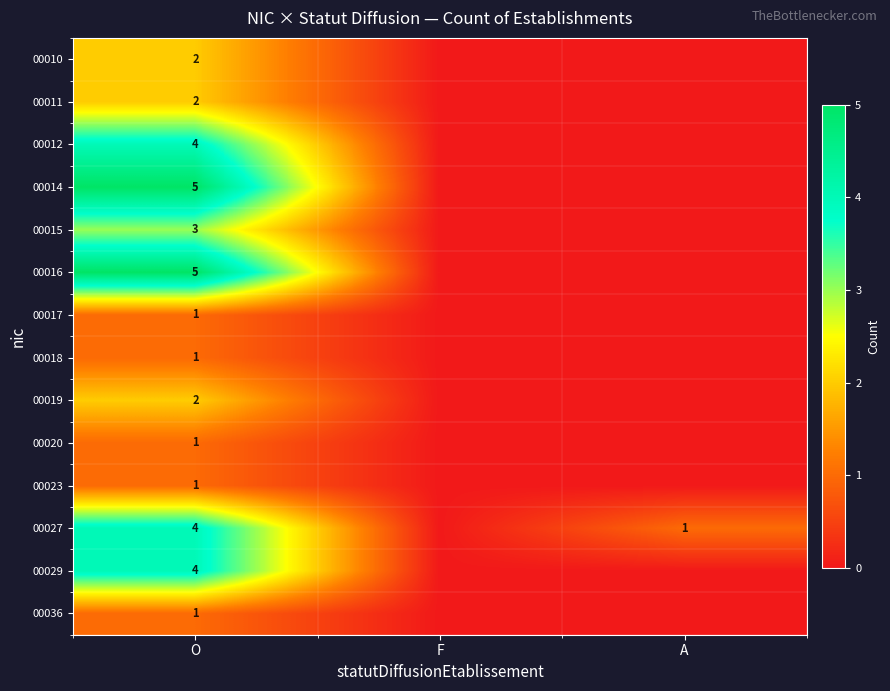

What is the total value across all series at O?

36